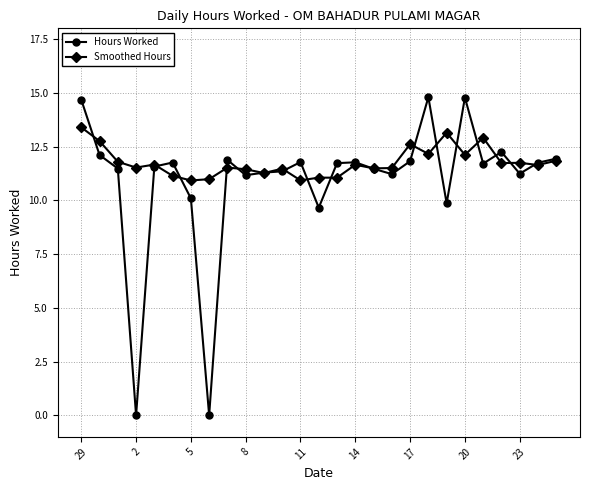

Which series has the widest spread of values?

Hours Worked